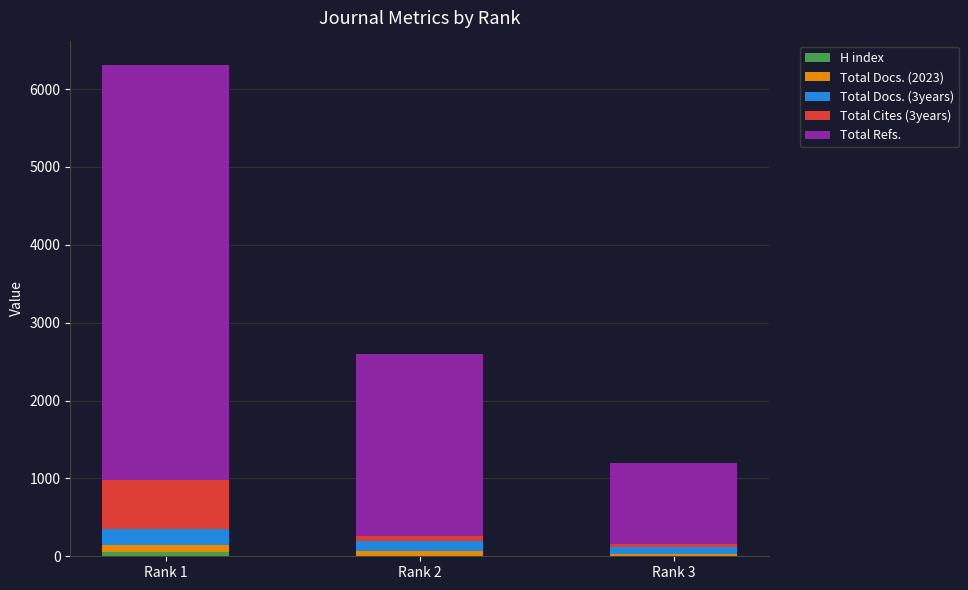

At which category is the sum across all series the highest?

Rank 1